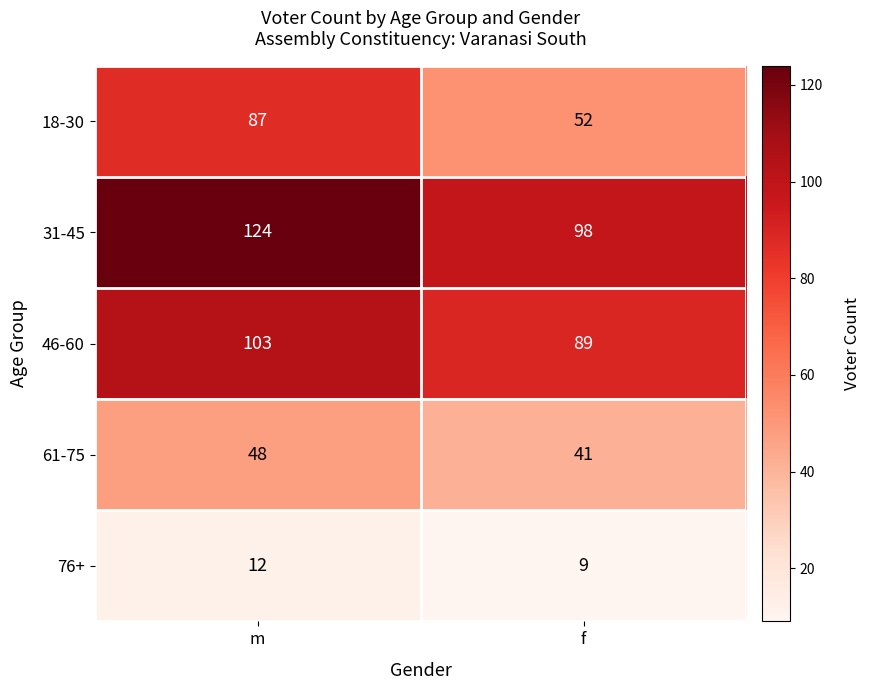

At how many categories does at least one series exceed 118?

1